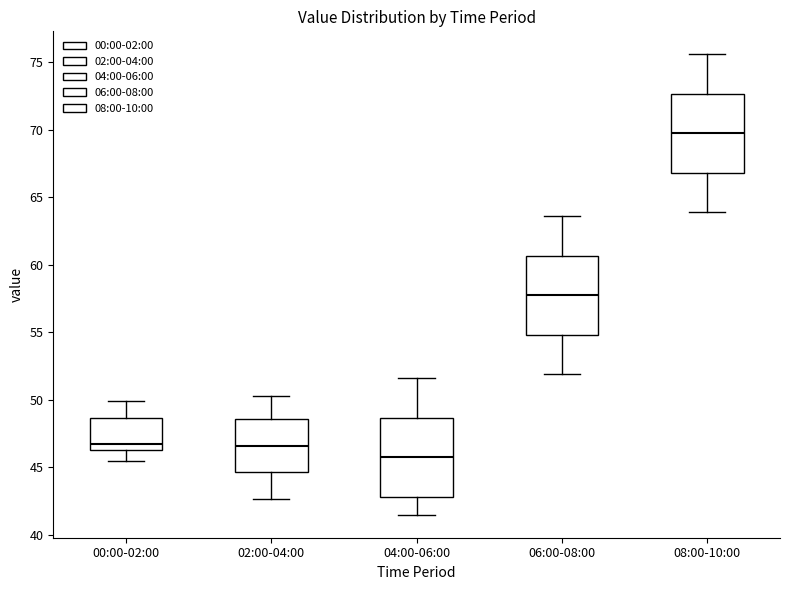

Reading left to right, read every box against the y-axis: the position of its median line, the range the box covers, and the ends of its whiskers. The values are not printed on the chart, so give them approximately, as read against the axis.

00:00-02:00: median 47.0, box 46.5 to 48.5, whiskers 45.5 to 50.0
02:00-04:00: median 46.5, box 44.5 to 48.5, whiskers 42.5 to 50.5
04:00-06:00: median 46.0, box 43.0 to 48.5, whiskers 41.5 to 51.5
06:00-08:00: median 58.0, box 55.0 to 60.5, whiskers 52.0 to 63.5
08:00-10:00: median 70.0, box 67.0 to 72.5, whiskers 64.0 to 75.5